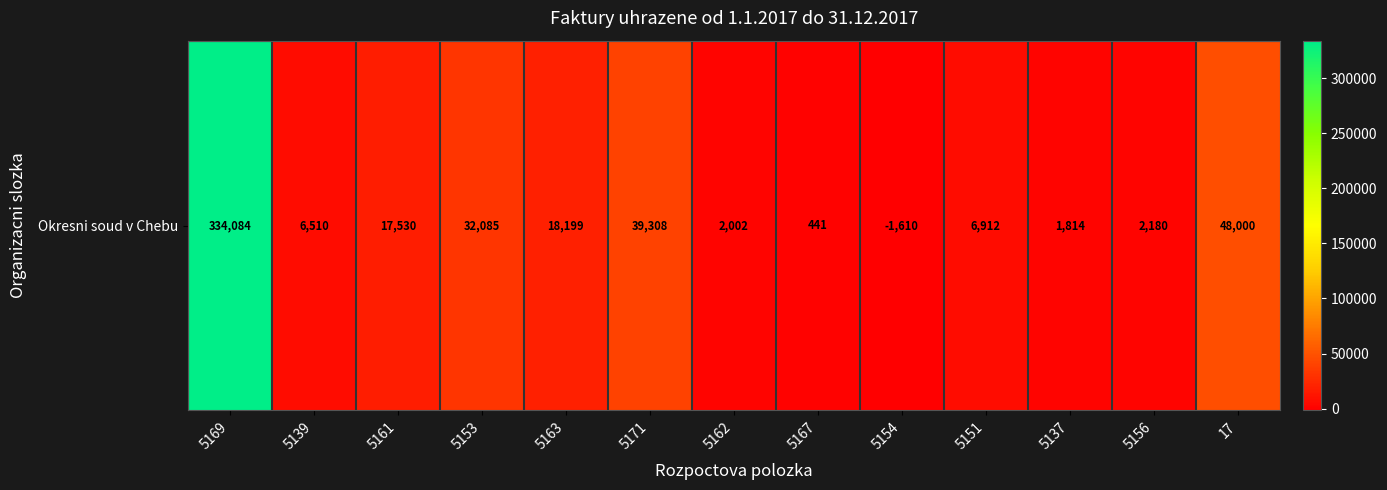

What value does the data have at 5162?

2002.0